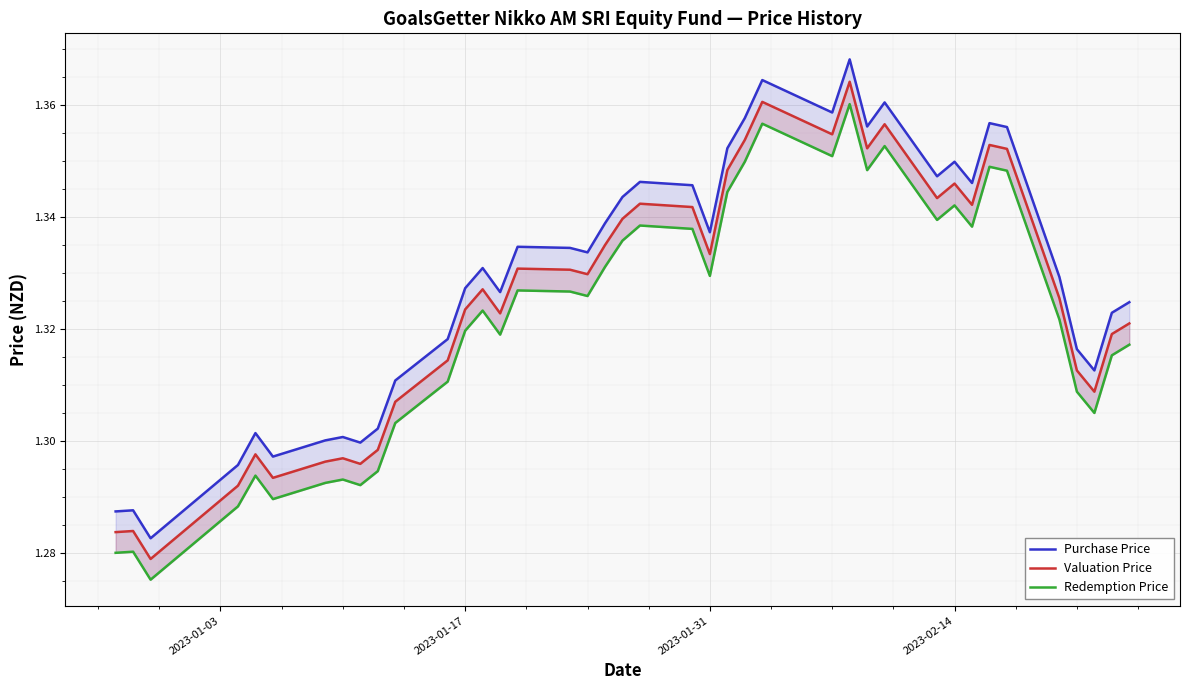

True or false: Purchase Price and Valuation Price cross at least once.

False